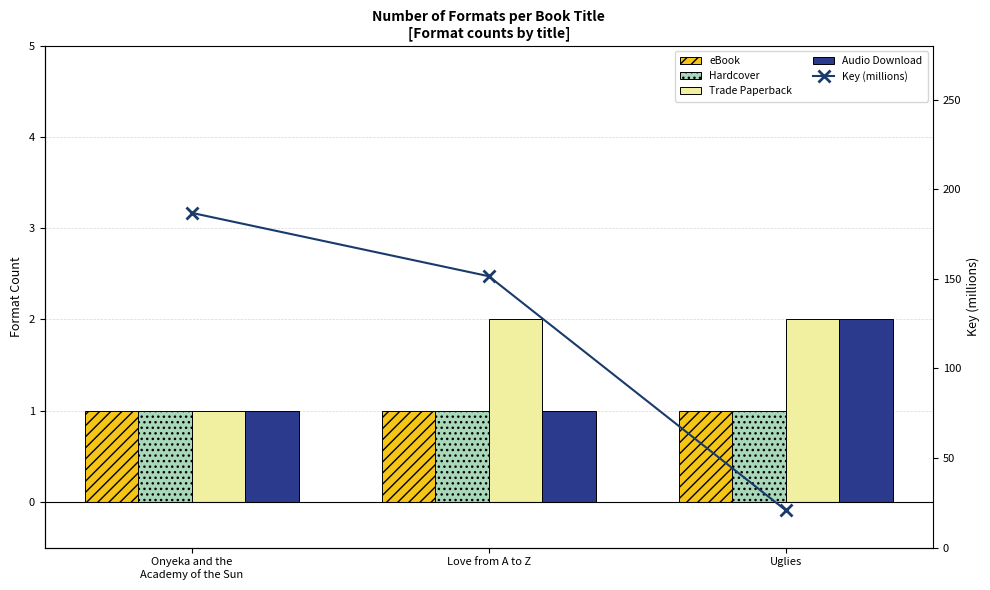

Reading left to right, list all the values displayed in this chart.

eBook: 1.0	1.0	1.0
Hardcover: 1.0	1.0	1.0
Trade Paperback: 1.0	2.0	2.0
Audio Download: 1.0	1.0	2.0
Key (millions): 186.9	151.5	20.9